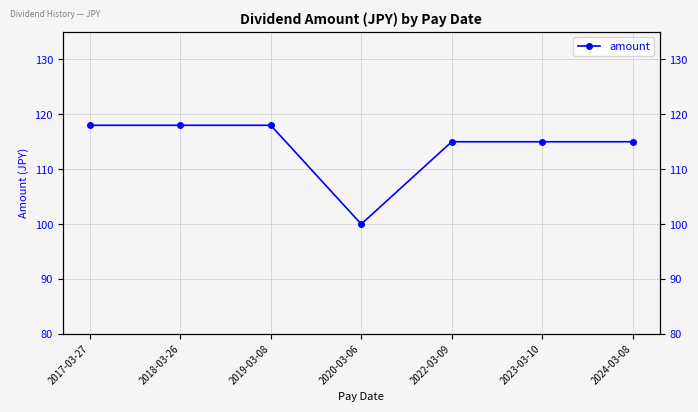

What is the average value?

114